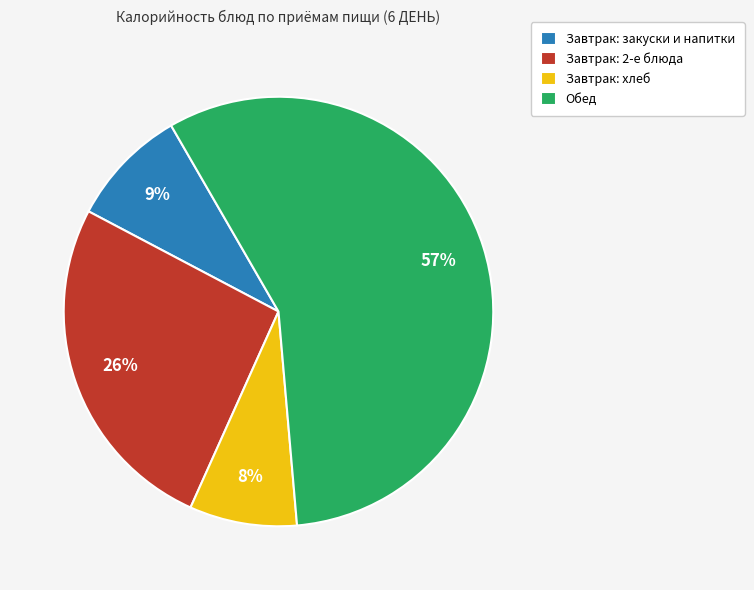

Is it true that Завтрак: хлеб is 8% of the pie?

True